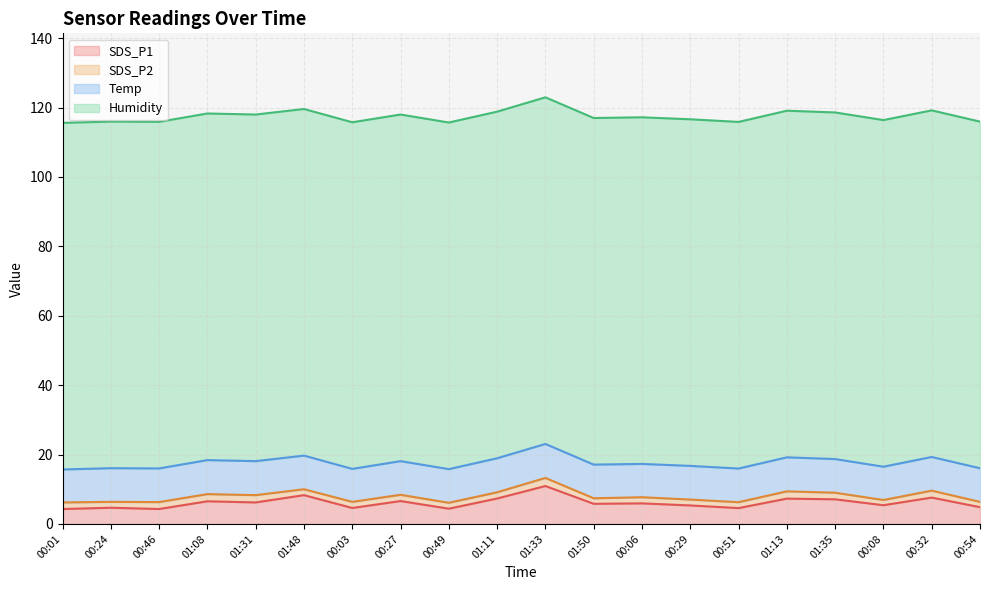

Rank the series at 00:49 from lowest to highest value.

SDS_P2, SDS_P1, Temp, Humidity